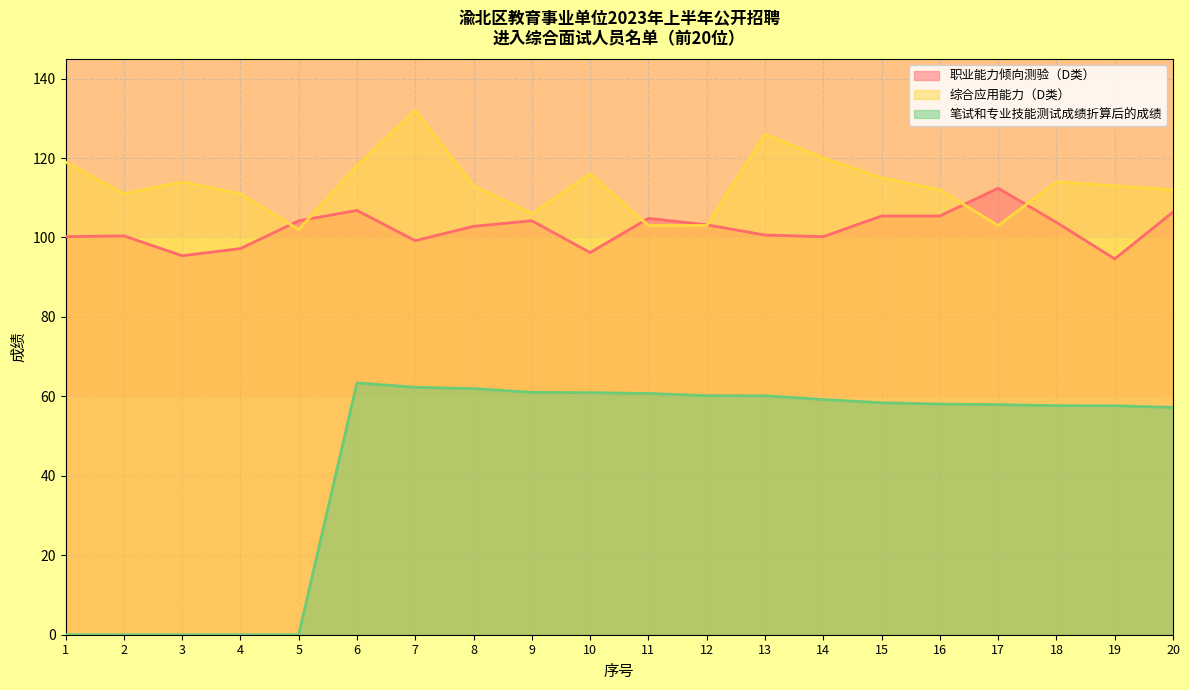

Is it true that 笔试和专业技能测试成绩折算后的成绩 equals 57.2 at 20?

True